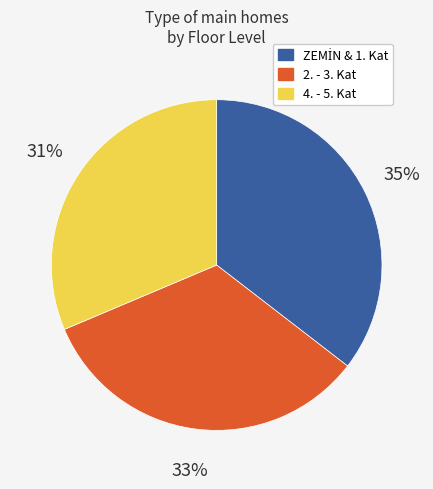

Is there any slice that represents more than half of the pie?

No